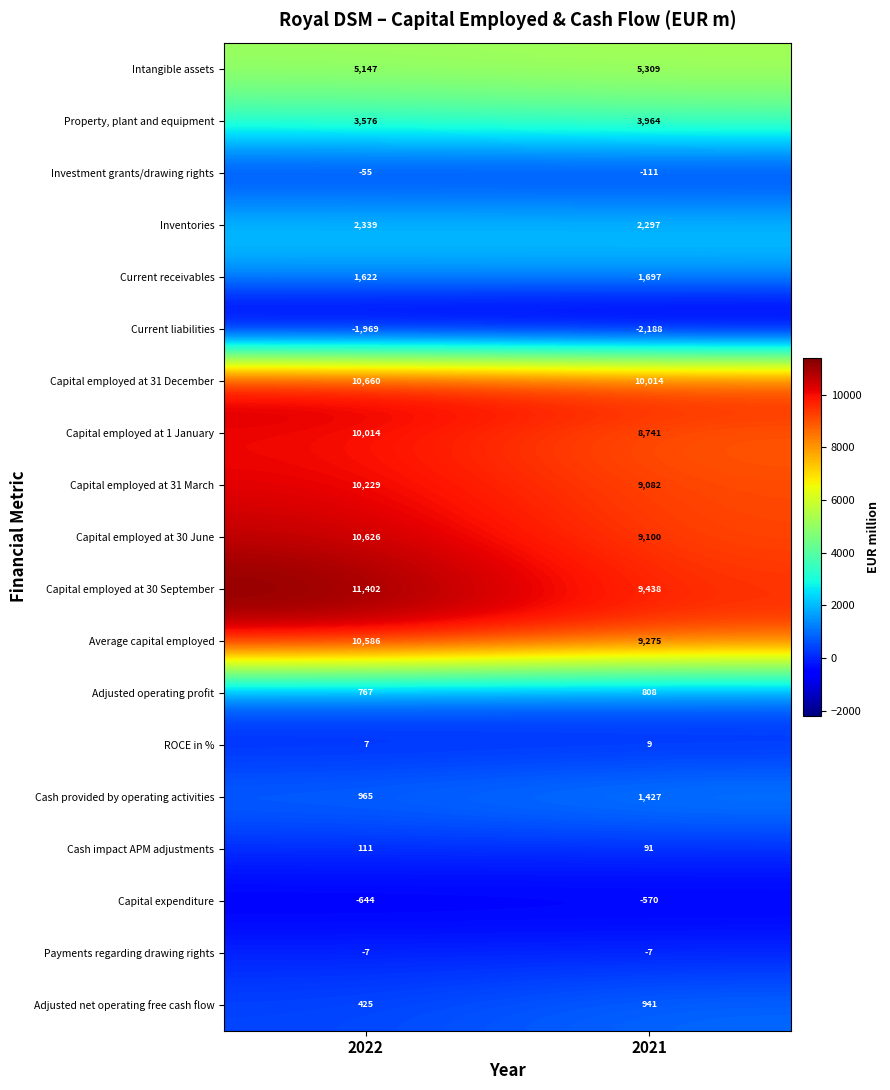

Is the value of Average capital employed at 2022 greater than the value of Capital employed at 30 June at 2022?

No